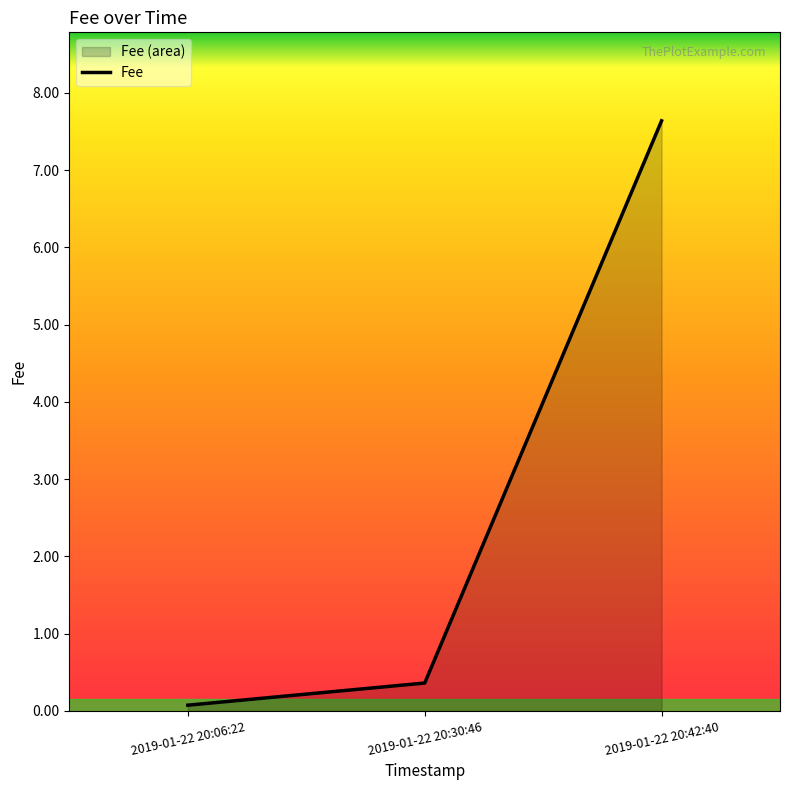

What is the sum of all values?

8.1